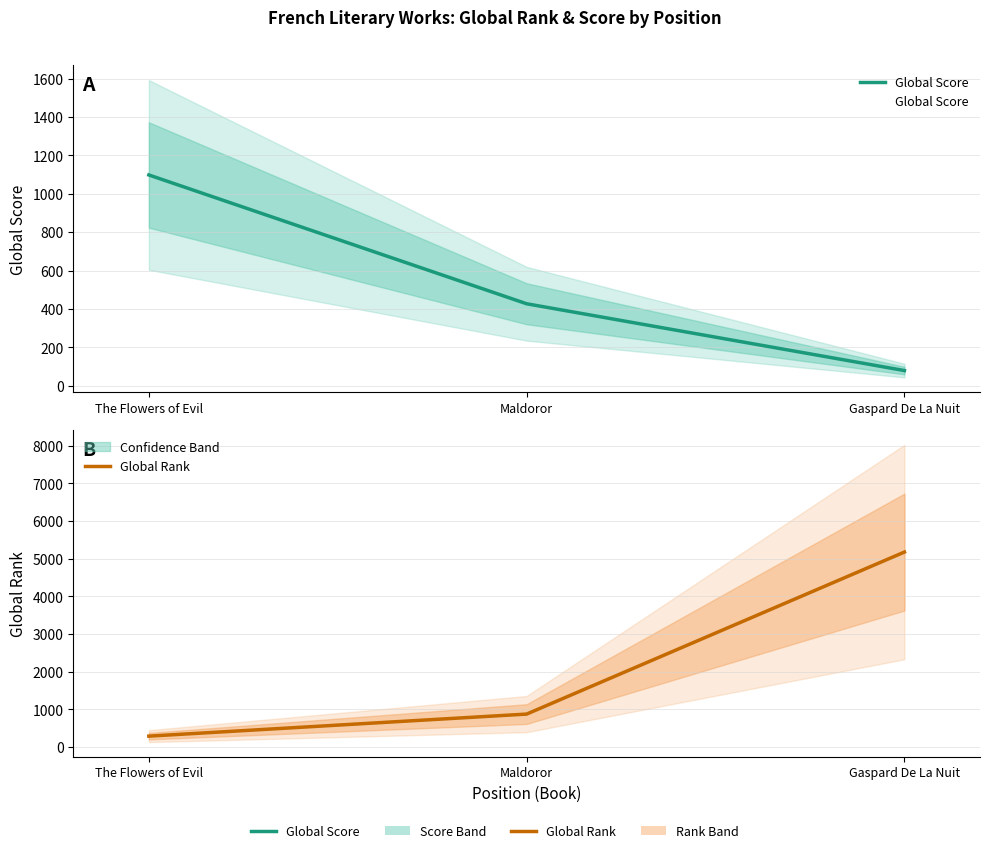

At which category does the chart reach its peak across all series?

Gaspard De La Nuit